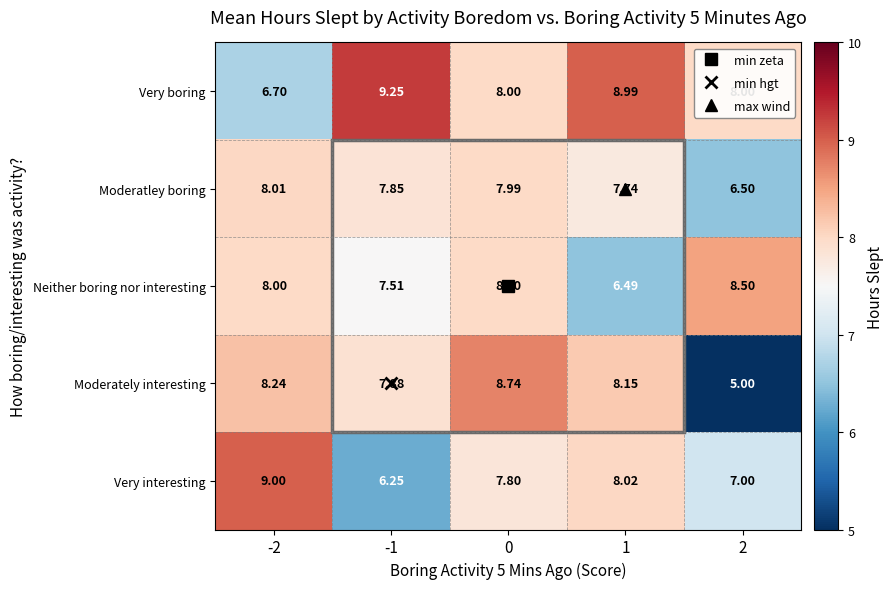

Which series changed the most between -1 and 1?

Very interesting